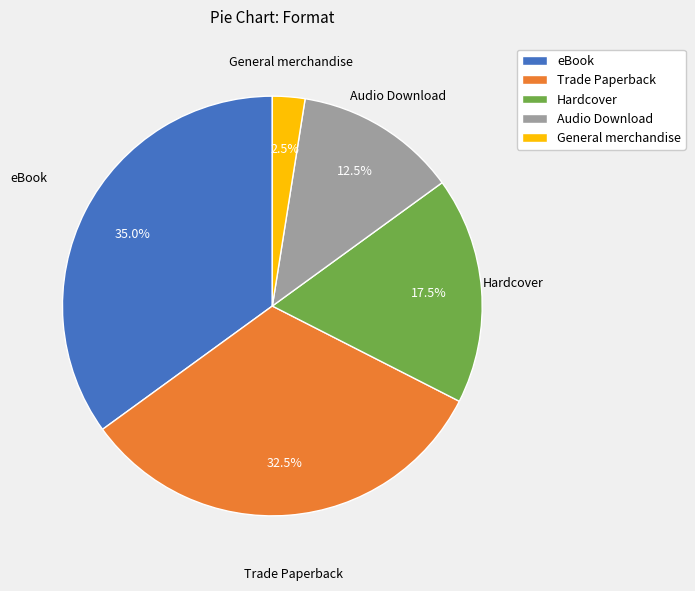

How many slices are in this pie chart?

5